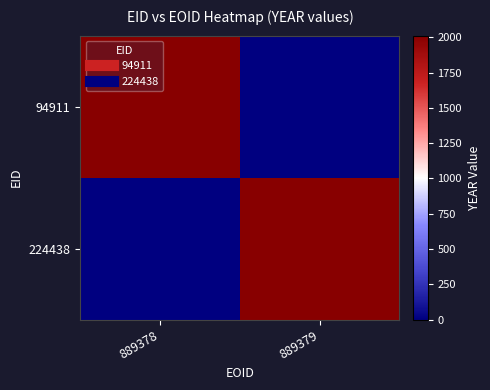

Reading right to left, transcribe all the data shown in this chart.

94911: 889379=0	889378=2012
224438: 889379=2012	889378=0